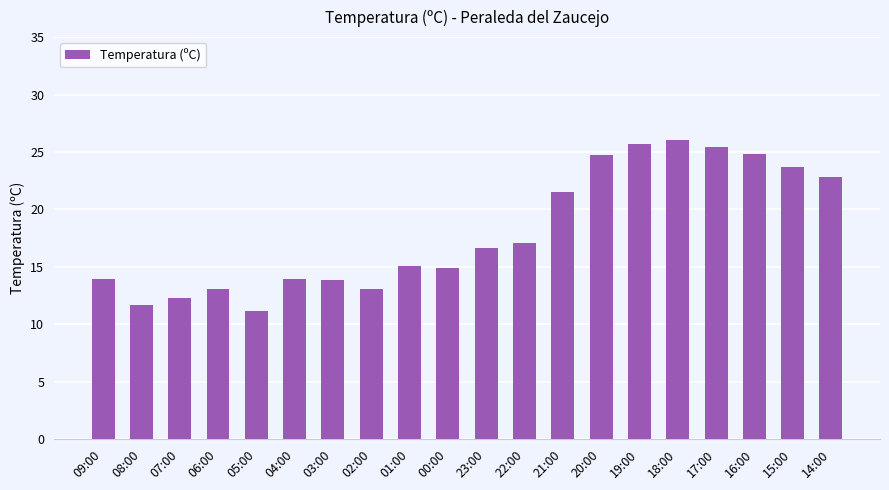

What is the label of the 16th bar from the right?

05:00